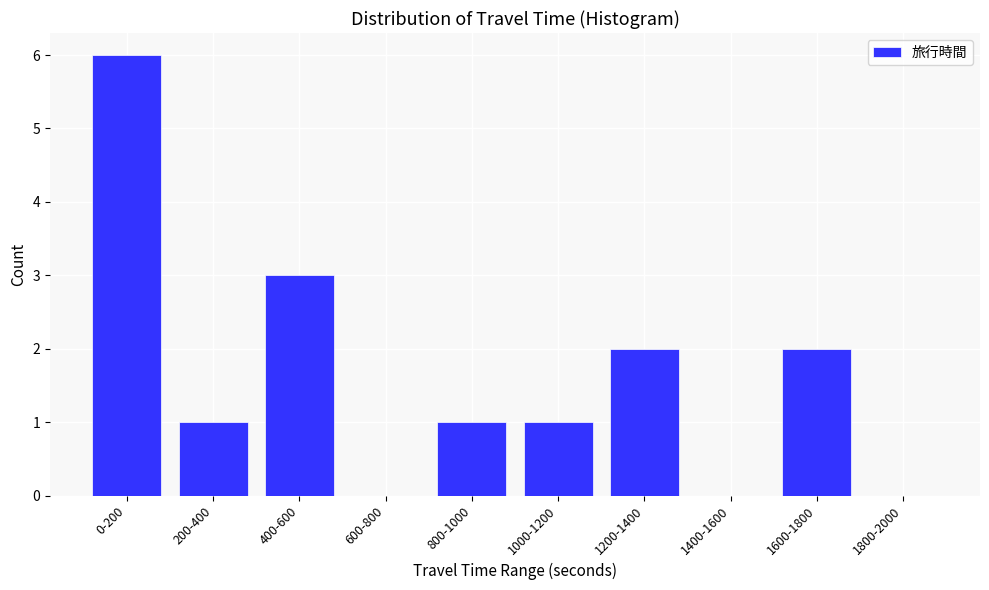

Reading left to right, transcribe all the data shown in this chart.

0-200=6	200-400=1	400-600=3	600-800=0	800-1000=1	1000-1200=1	1200-1400=2	1400-1600=0	1600-1800=2	1800-2000=0